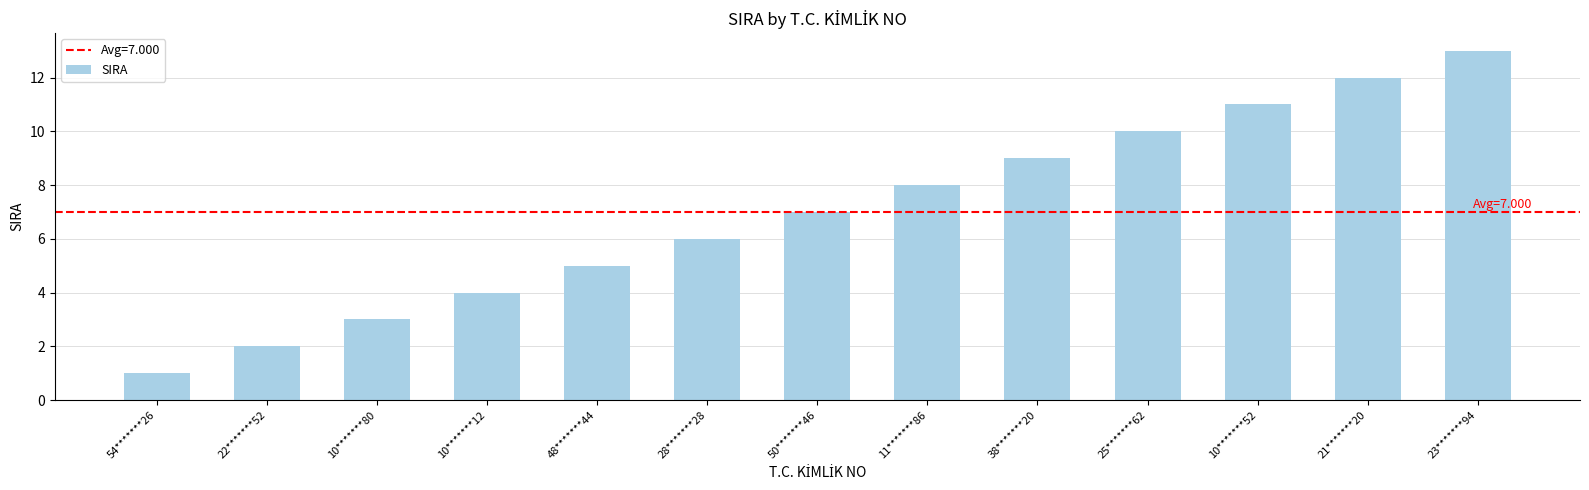

What is the approximate value at 21*******20, to the nearest 10?

10